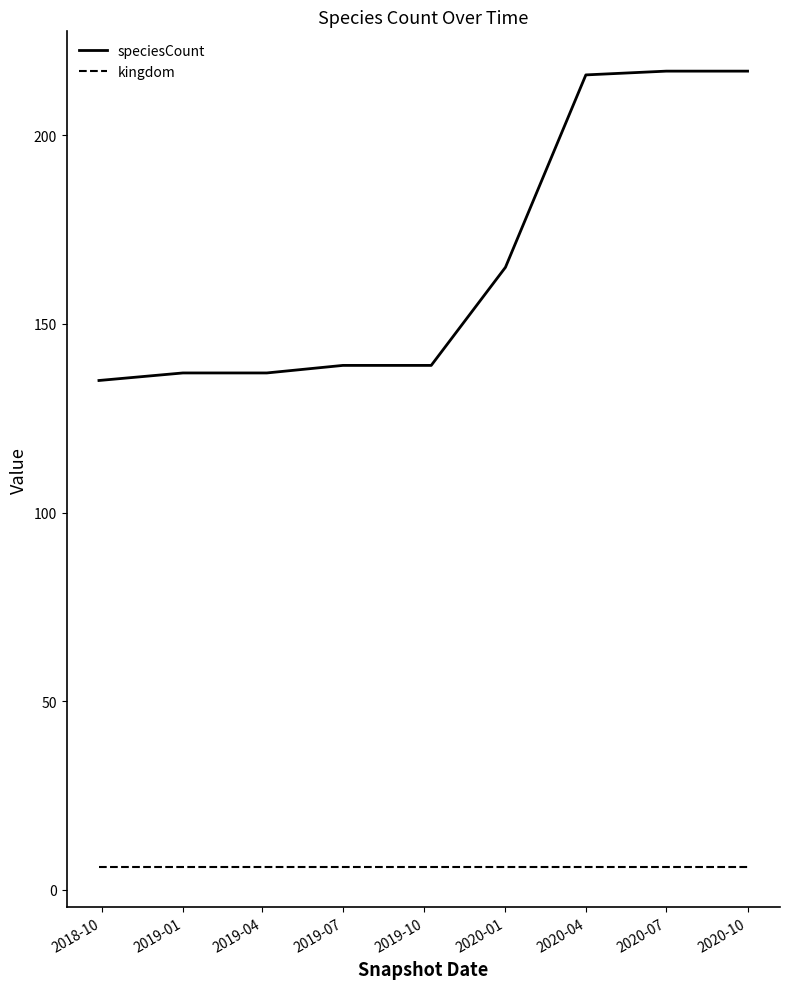

Which series has the largest total across all categories?

speciesCount